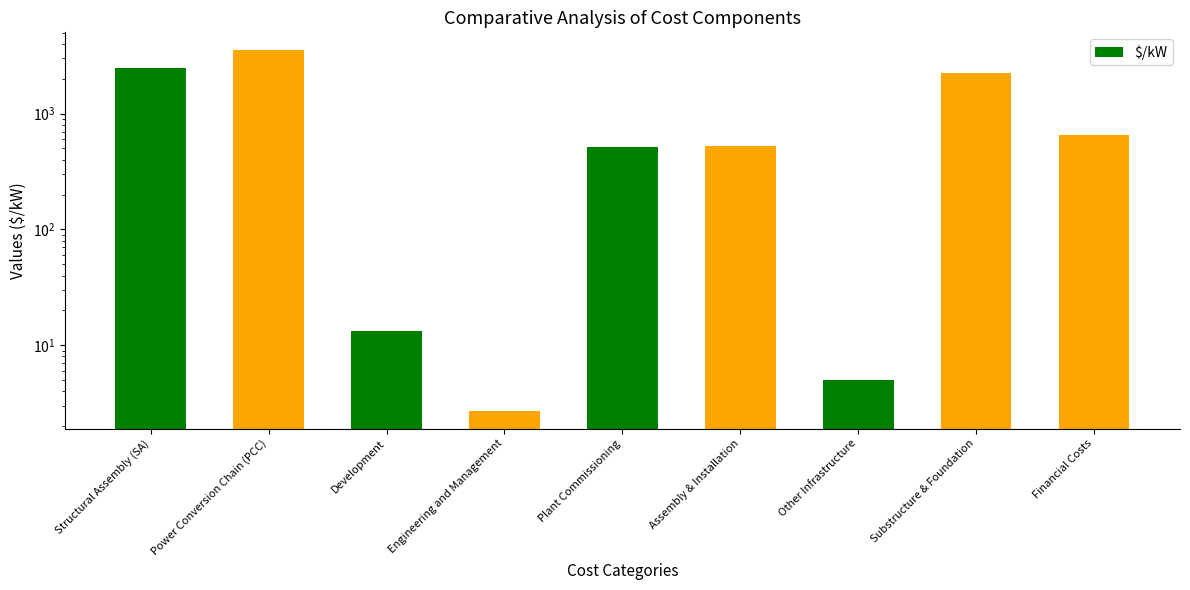

Does the chart contain any negative values?

No